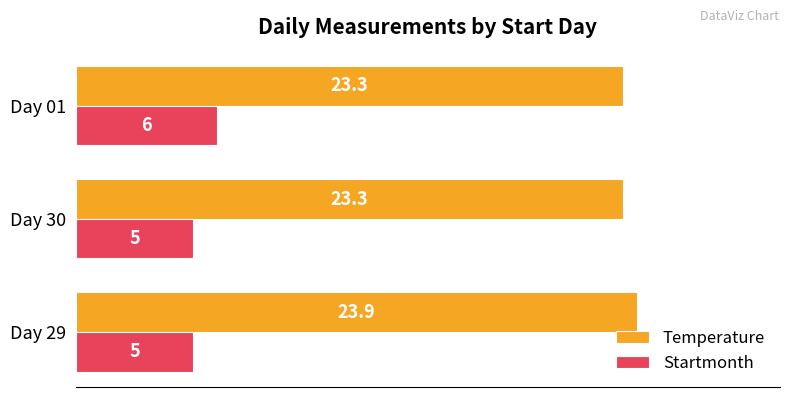

At how many categories does at least one series exceed 5?

3